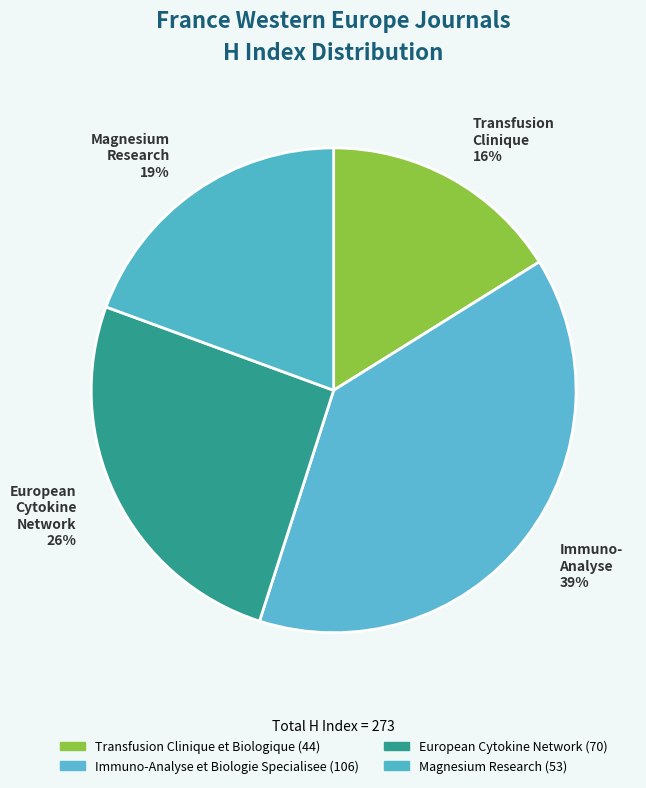

Do Transfusion Clinique 16% and Magnesium Research 19% together represent more than half of the pie?

No